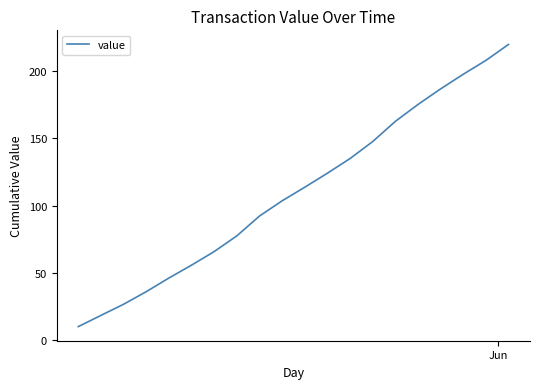

What is the greatest value displayed?

219.8